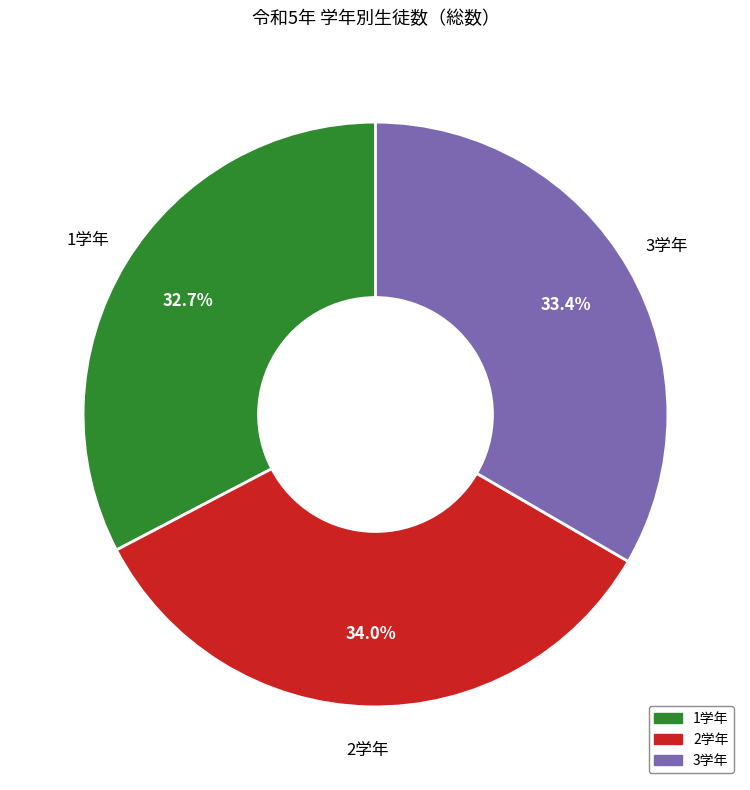

To the nearest percent, what is the difference between the 2学年 and 1学年 slice percentages?

1%